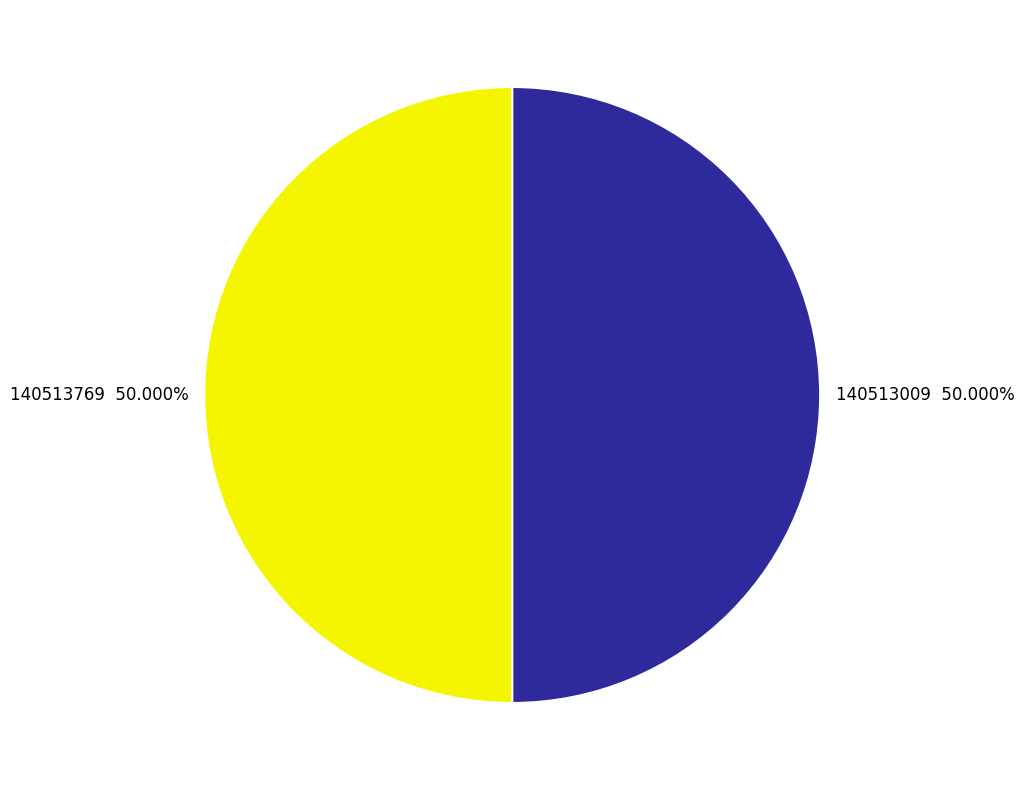

To the nearest percent, what is the average slice percentage?

50%